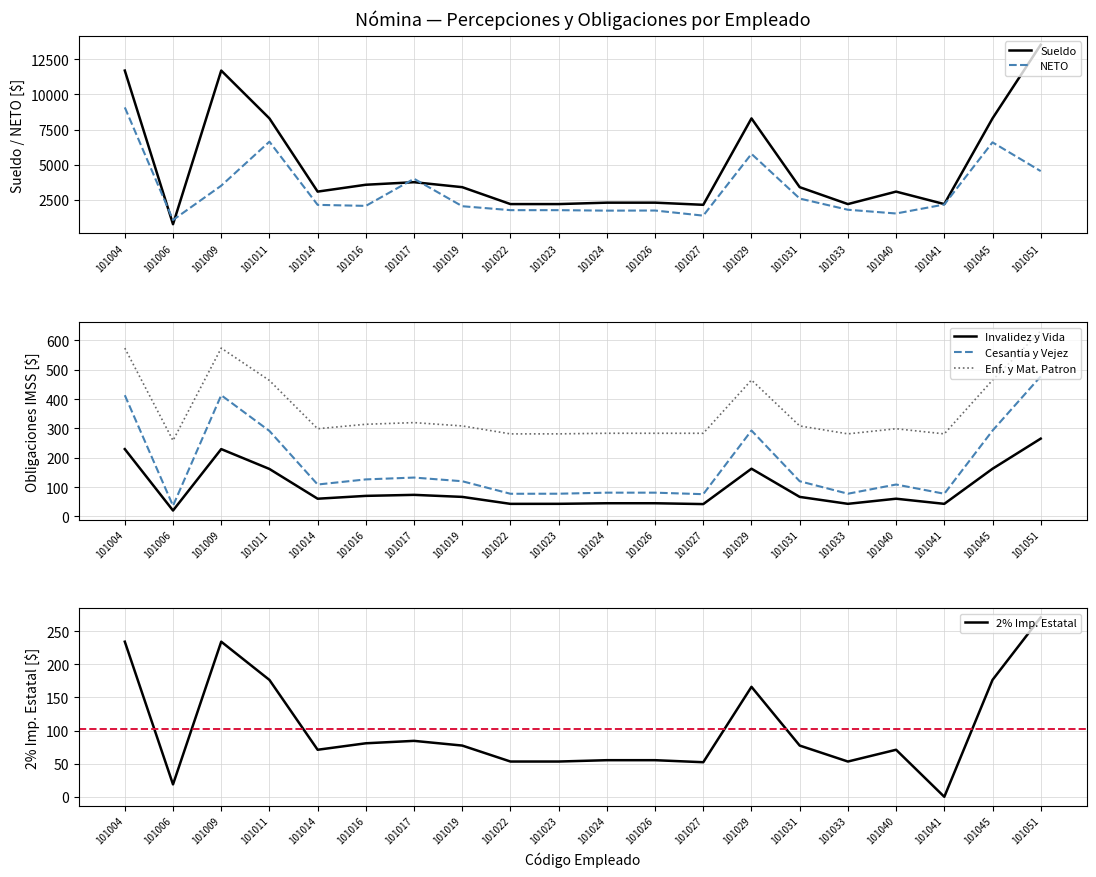

The value of NETO at 101033 is 1792.8. True or false?

True